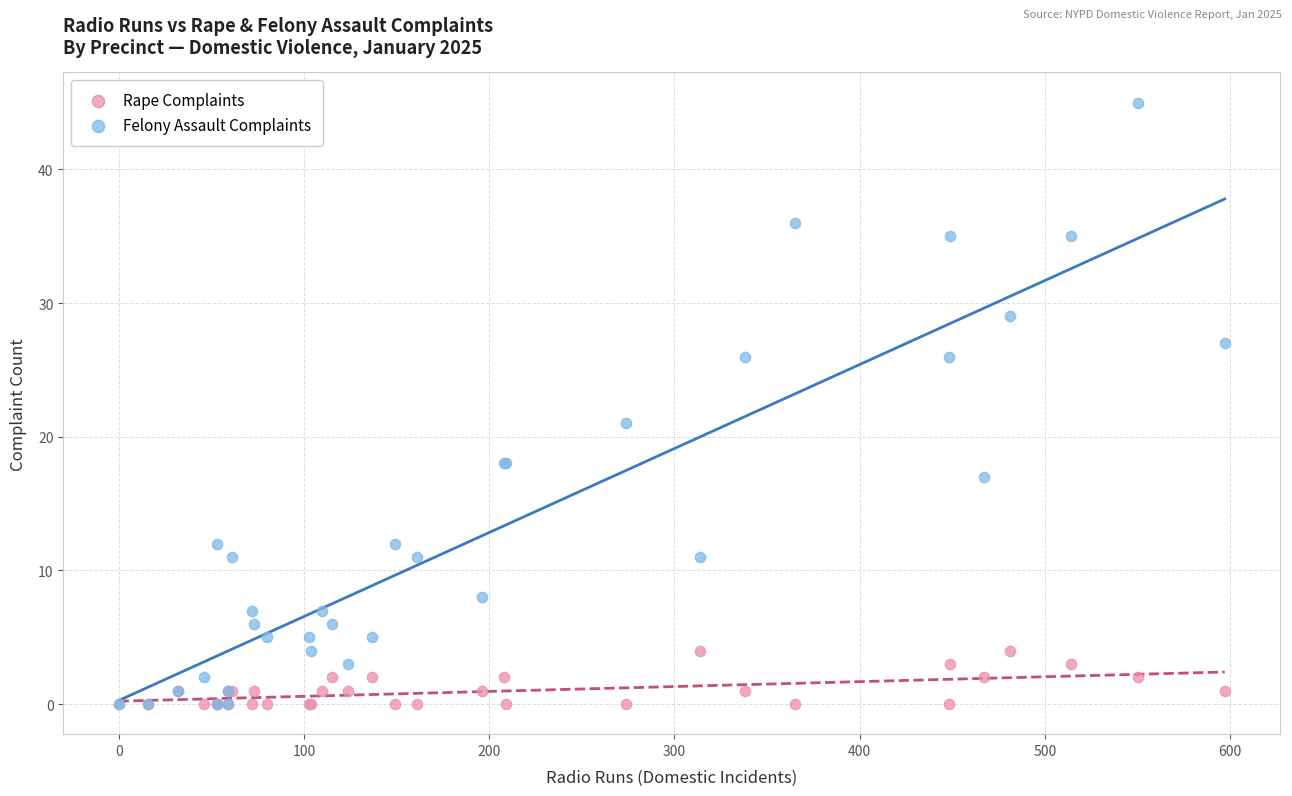

Across all series, what Y value is closest to 22?

21